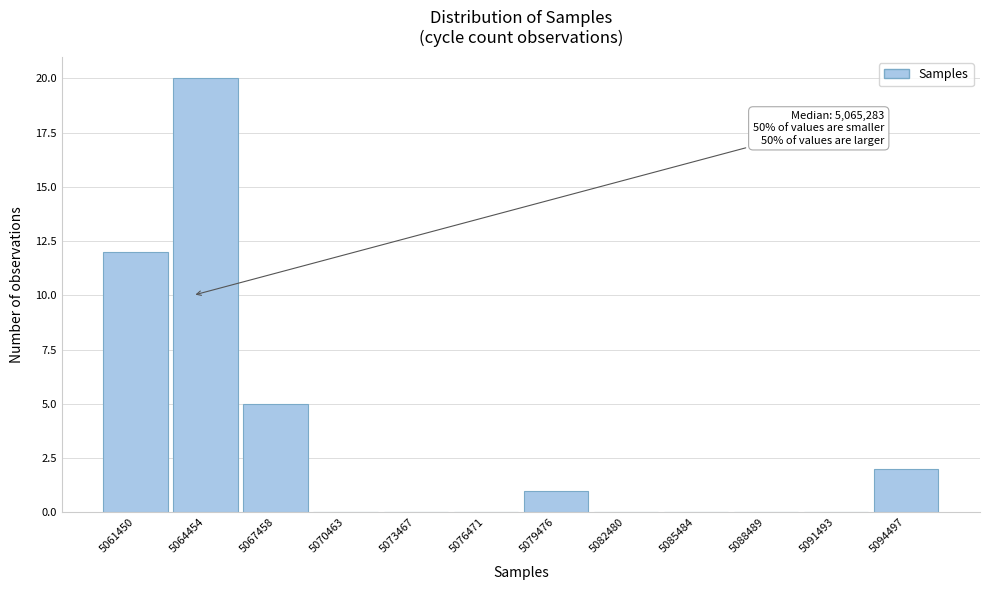

The chart shows a value of 0 at 5091493. True or false?

True